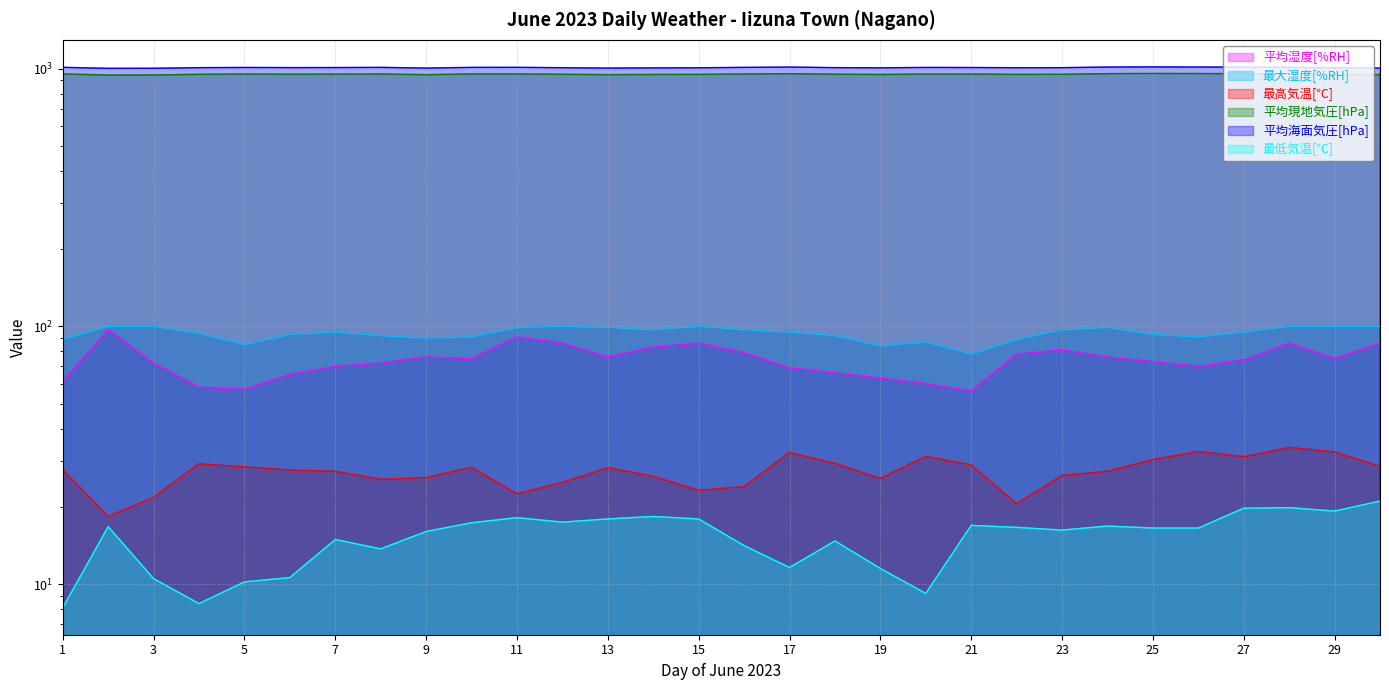

At which category does 平均現地気圧[hPa] reach its first local peak?

5